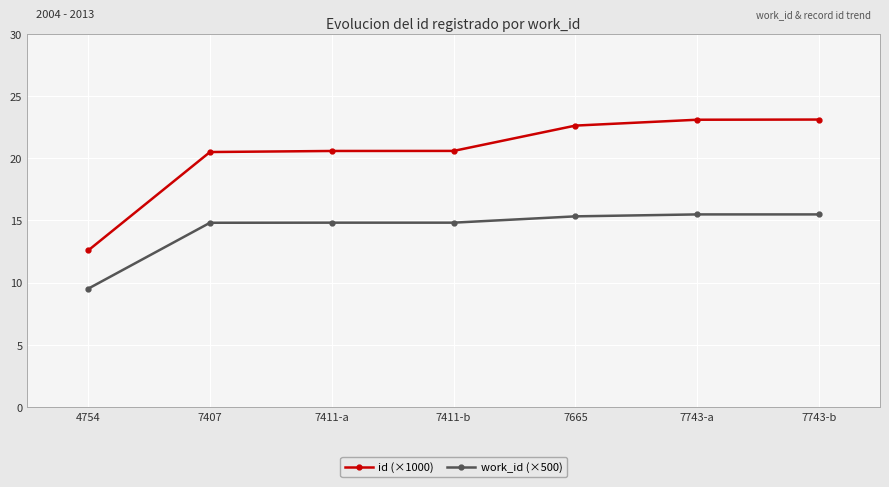

Is the value of id (×1000) at 7411-b greater than the value of work_id (×500) at 4754?

Yes